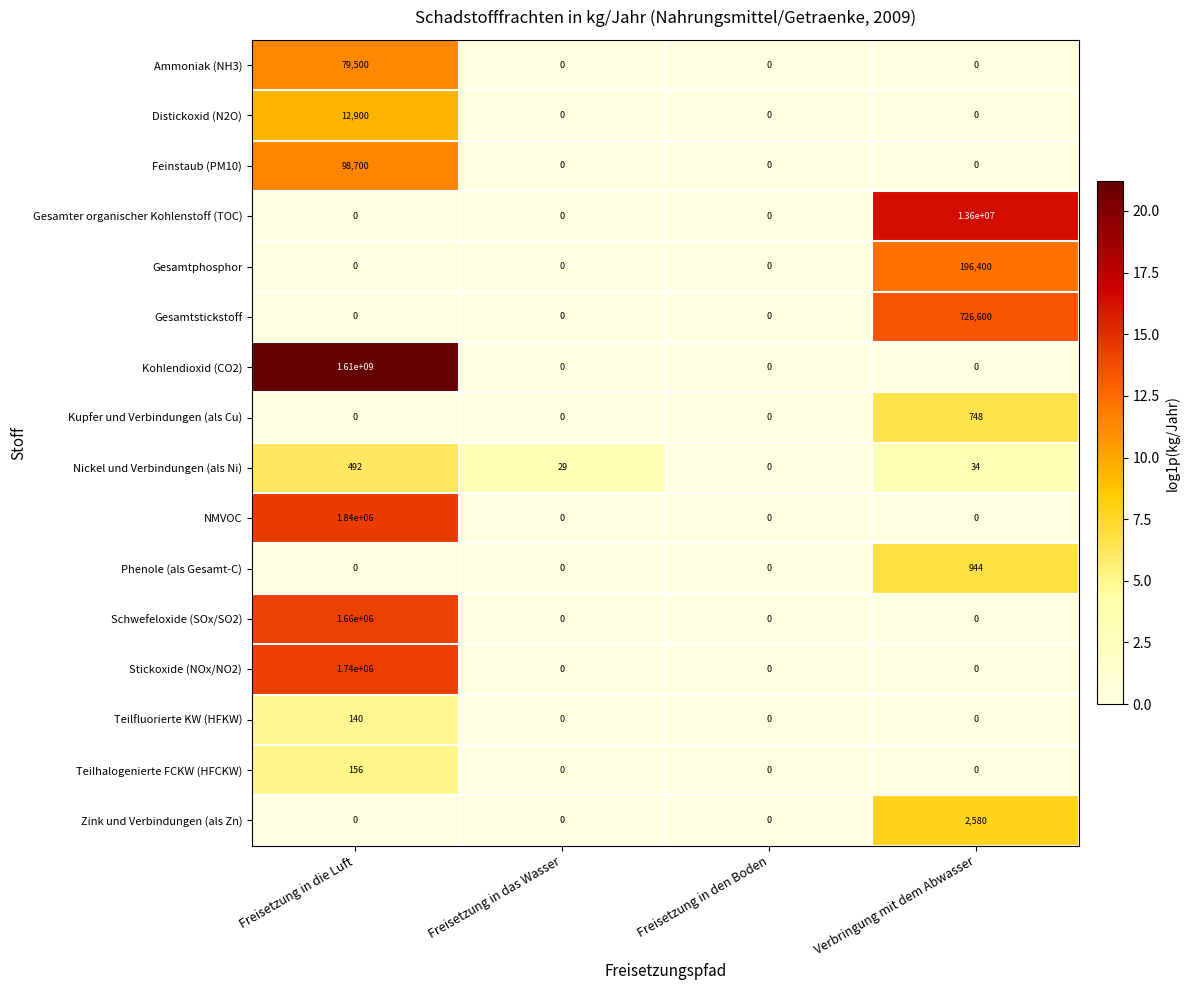

What is the difference between the Kupfer und Verbindungen (als Cu) values at Freisetzung in das Wasser and Verbringung mit dem Abwasser?

748